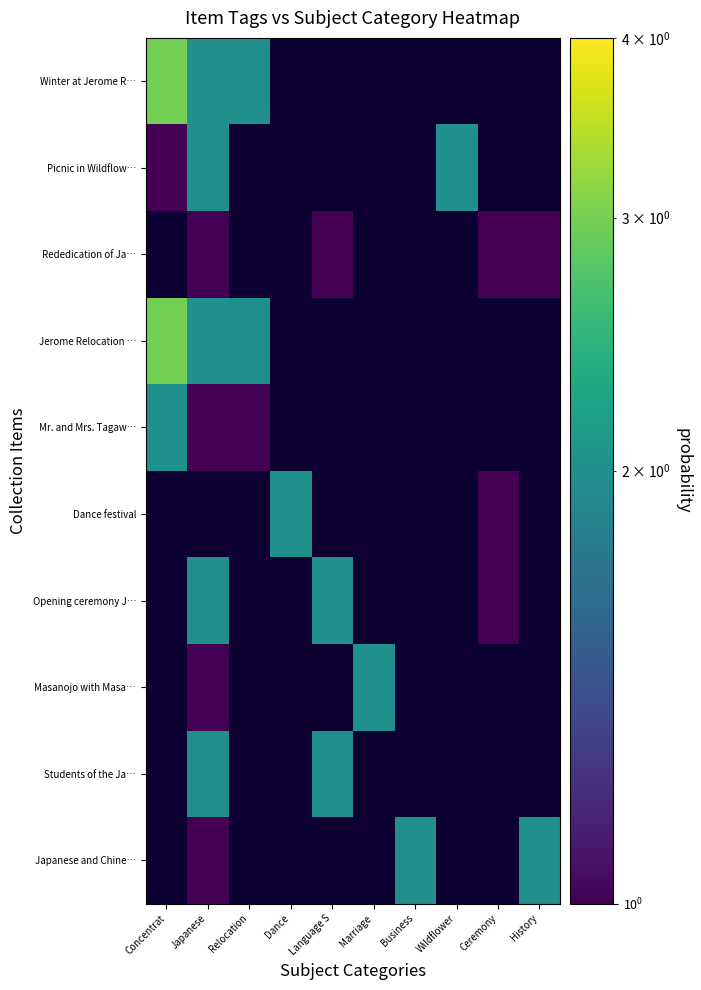

At which category is the sum across all series the highest?

Japanese